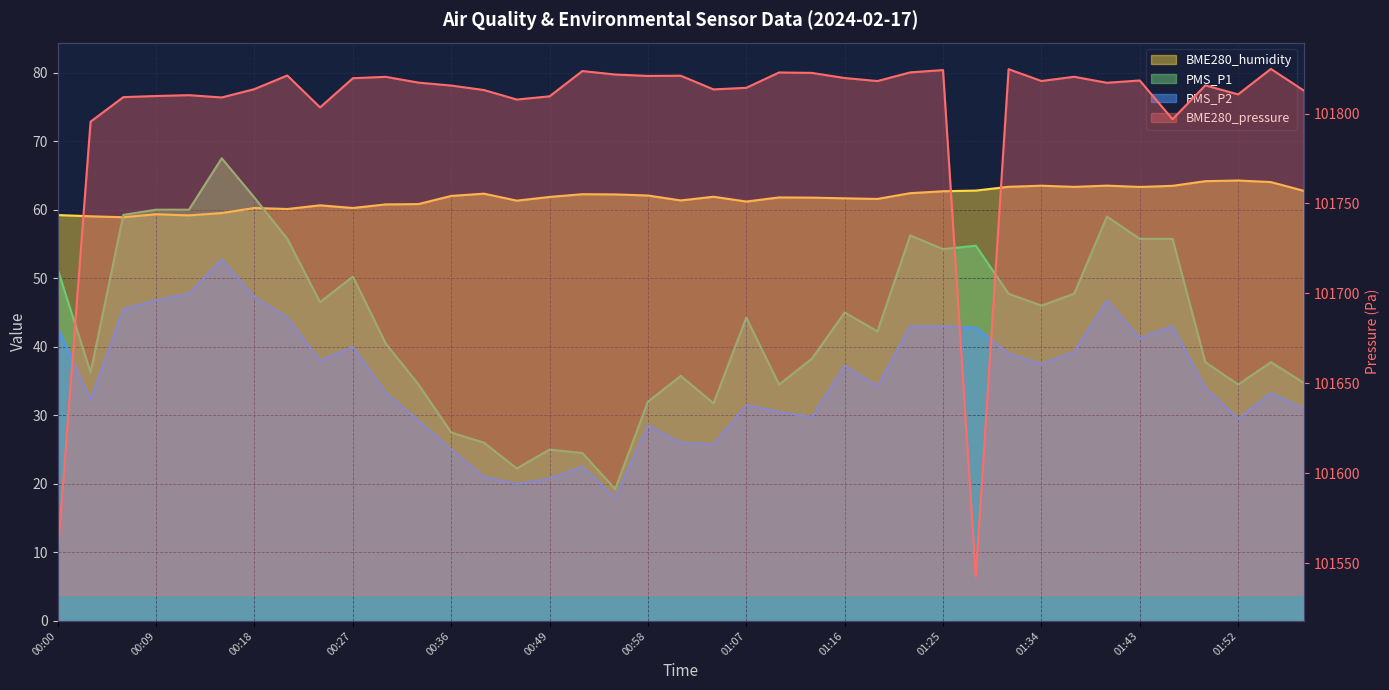

Reading left to right, list all the values displayed in this chart.

BME280_pressure: 101555.5	101795.5	101809.1	101809.8	101810.2	101808.9	101813.6	101821.2	101803.4	101819.6	101820.4	101817.2	101815.6	101813.1	101807.8	101809.6	101823.6	101821.7	101820.9	101821.0	101813.4	101814.3	101822.8	101822.6	101819.8	101818.1	101822.9	101824.2	101542.5	101824.7	101818.1	101820.4	101817.1	101818.4	101796.8	101815.7	101810.7	101824.8	101812.8
BME280_humidity: 59.2	59.0	58.9	59.3	59.2	59.5	60.2	60.1	60.6	60.2	60.8	60.8	62.0	62.3	61.3	61.9	62.3	62.2	62.1	61.4	61.9	61.2	61.8	61.8	61.7	61.6	62.4	62.7	62.8	63.3	63.5	63.3	63.5	63.3	63.5	64.2	64.3	64.0	62.8
PMS_P1: 51.2	36.2	59.2	60.0	60.0	67.5	61.8	55.8	46.5	50.2	40.5	34.5	27.5	26.0	22.2	25.0	24.5	19.2	32.0	35.8	31.8	44.2	34.5	38.2	45.0	42.2	56.2	54.2	54.8	47.8	46.0	47.8	59.0	55.8	55.8	37.8	34.5	37.8	34.8
PMS_P2: 42.8	32.2	45.5	46.8	47.8	52.8	47.2	44.2	38.0	40.0	33.2	29.2	25.0	21.0	20.0	20.8	22.5	18.0	28.5	26.0	25.8	31.5	30.5	29.8	37.2	34.2	43.0	43.0	42.8	39.0	37.5	39.2	46.8	41.2	43.0	34.0	29.5	33.2	31.0